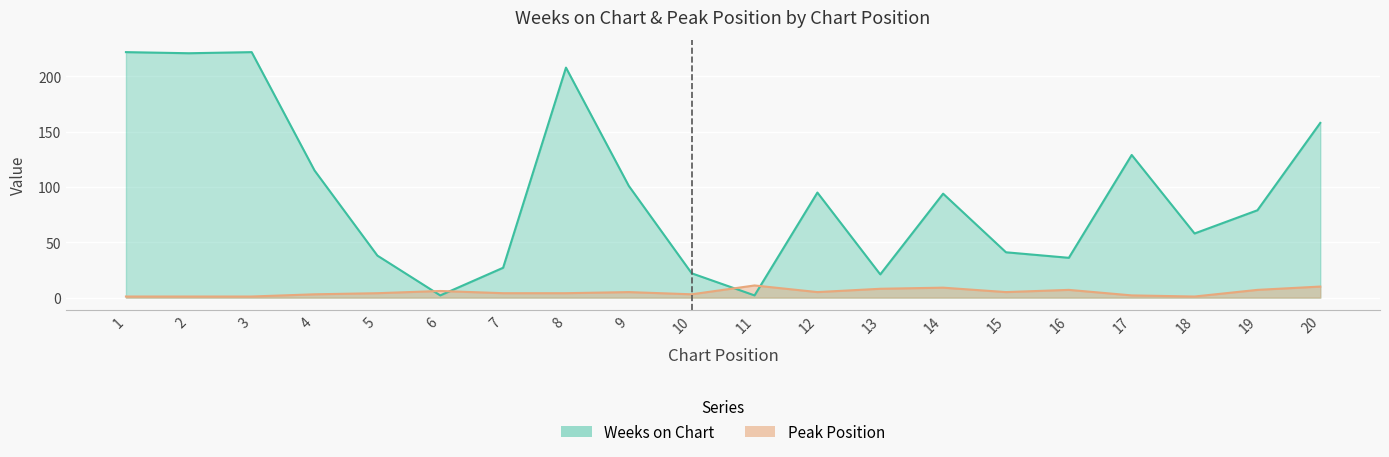

How many values in the Peak Position series exceed 5?

7